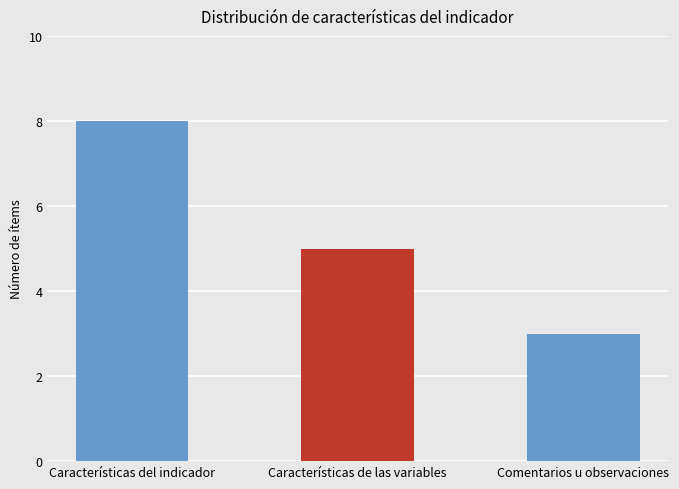

List the labels in order of value, smallest first.

Comentarios u observaciones, Características de las variables, Características del indicador